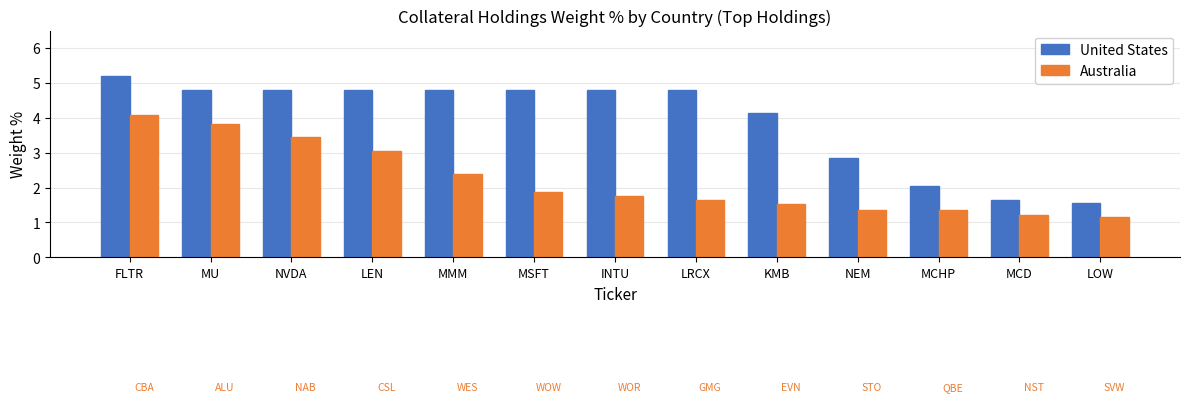

Which series has the largest range (max minus min)?

United States